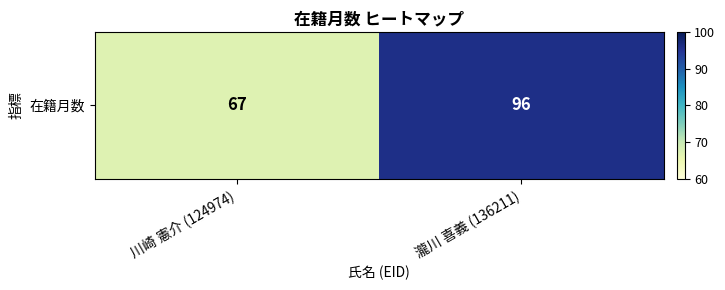

Which label corresponds to the smallest value in the chart?

川崎 憲介 (124974)